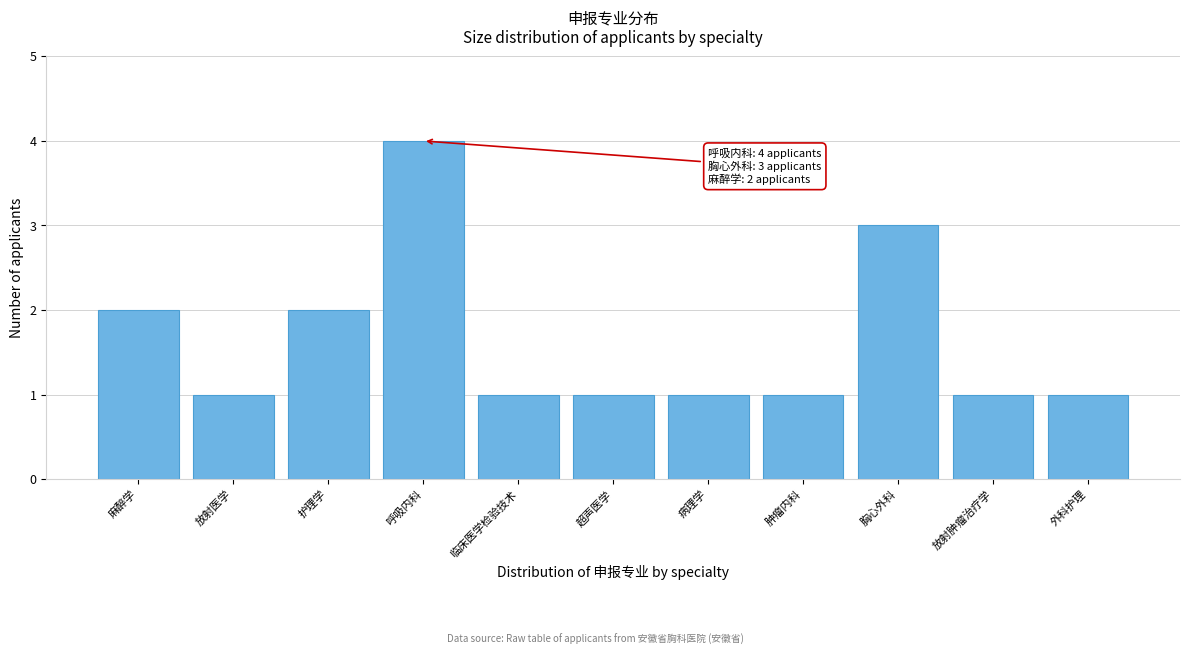

Reading right to left, what are all the values shown in this chart?

外科护理=1	放射肿瘤治疗学=1	胸心外科=3	肿瘤内科=1	病理学=1	超声医学=1	临床医学检验技术=1	呼吸内科=4	护理学=2	放射医学=1	麻醉学=2